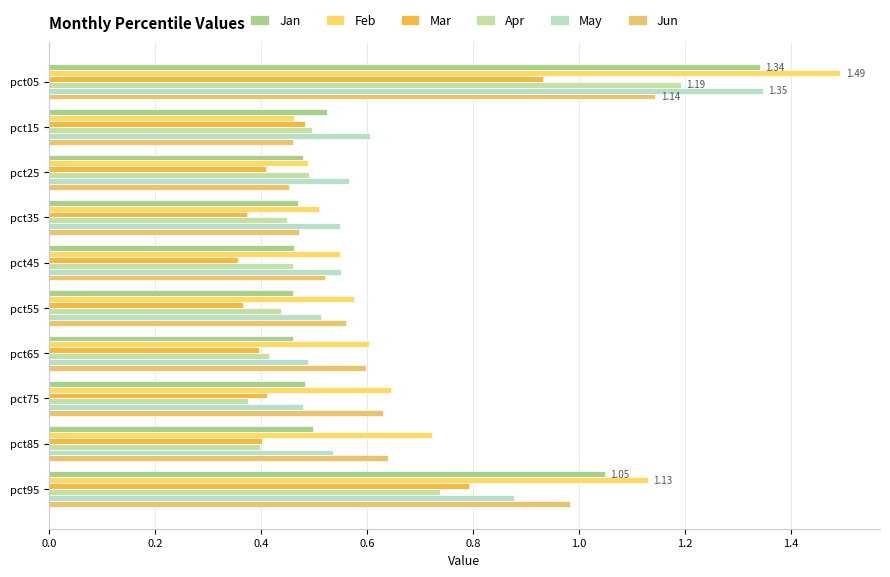

How many series are shown in this chart?

6